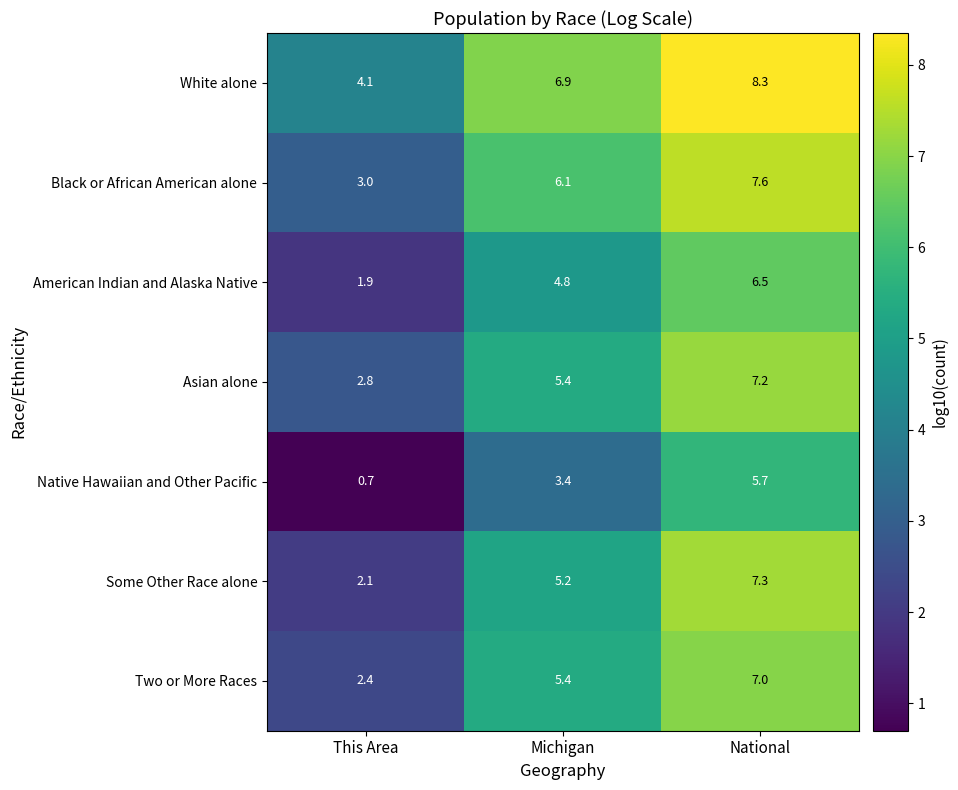

Reading left to right, list all the values displayed in this chart.

White alone: 4.1	6.9	8.3
Black or African American alone: 3.0	6.1	7.6
American Indian and Alaska Native: 1.9	4.8	6.5
Asian alone: 2.8	5.4	7.2
Native Hawaiian and Other Pacific: 0.7	3.4	5.7
Some Other Race alone: 2.1	5.2	7.3
Two or More Races: 2.4	5.4	7.0